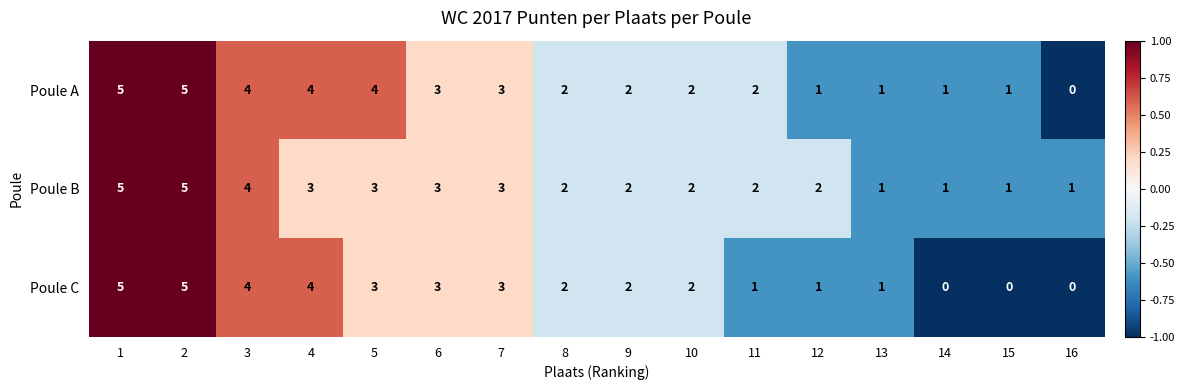

How many Poule A values are between 1 and 4?

13